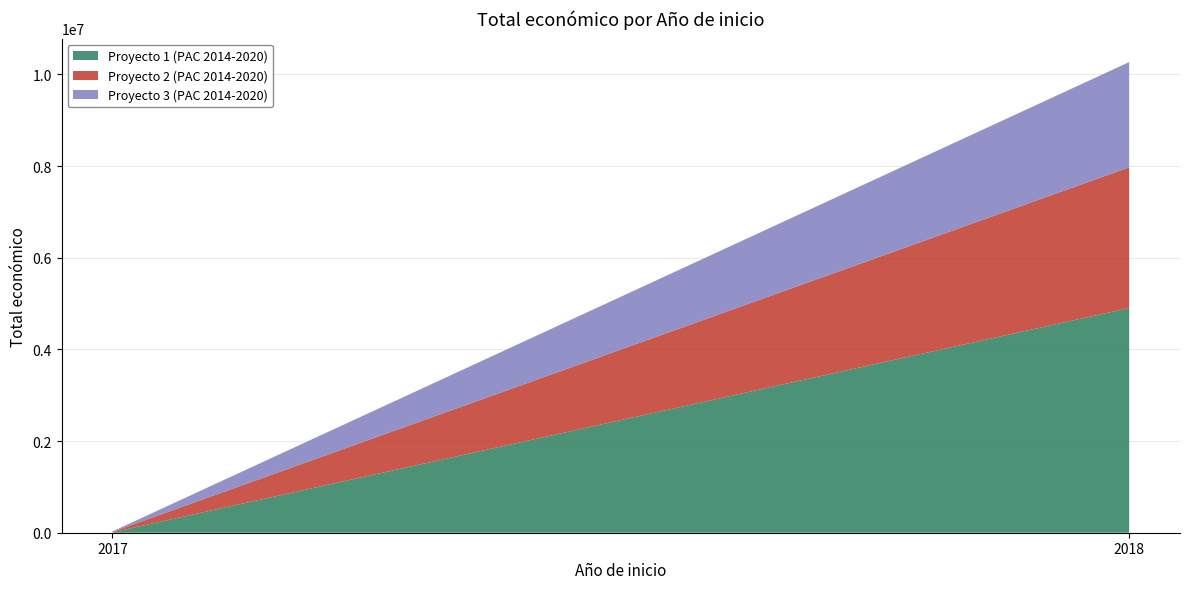

Reading right to left, extract all data points from this chart.

2018=2296067	2018=3069959	2017=9000	2018=4902645	2017=10000	2017=9999